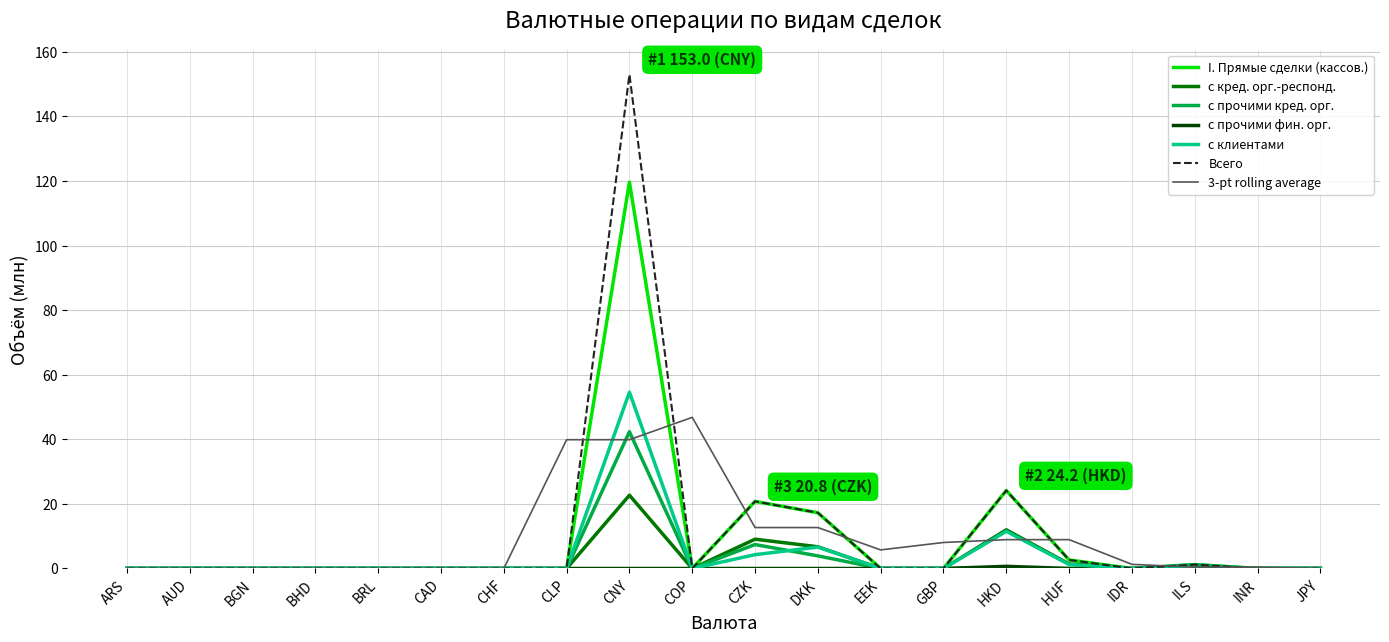

What is the average value of the Всего series?

11.0